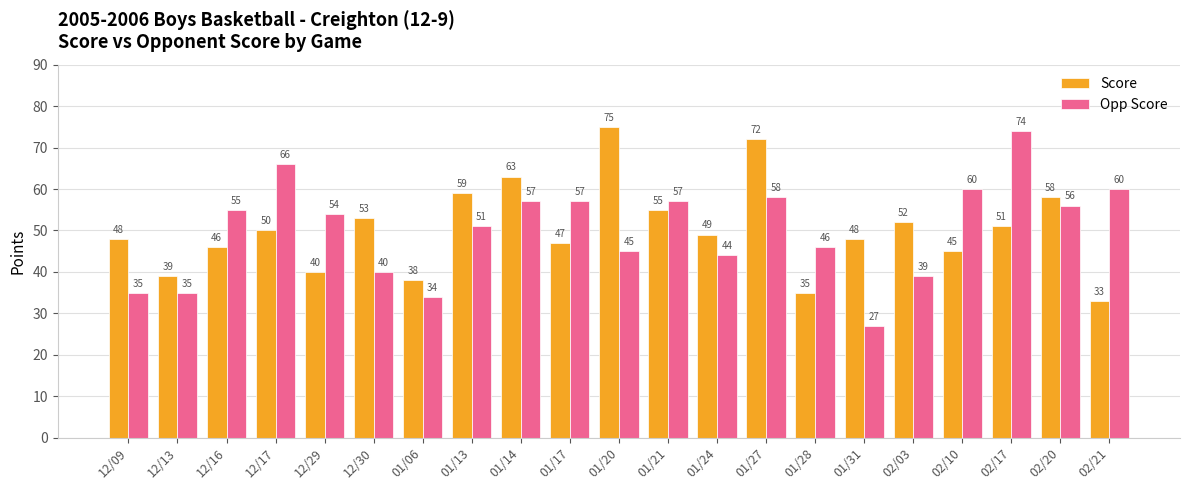

Rank the series by their maximum value, from lowest to highest.

Opp Score, Score